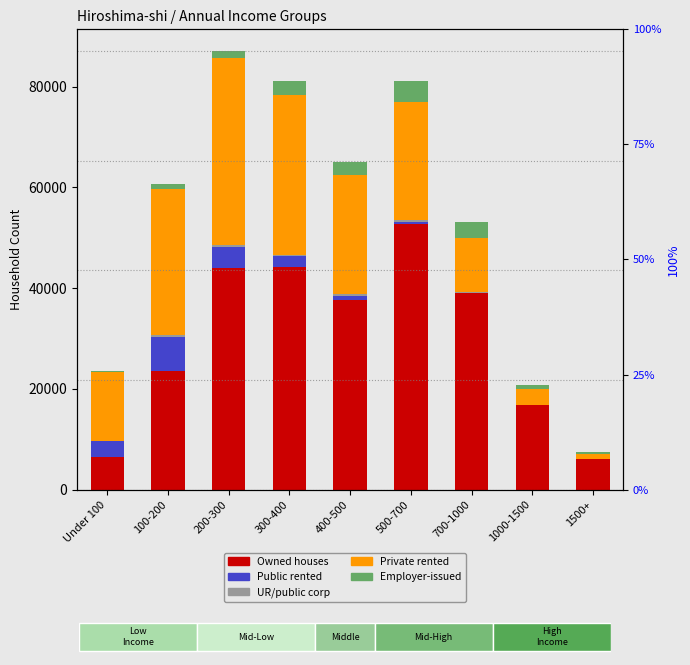

How many distinct data groups are displayed?

5